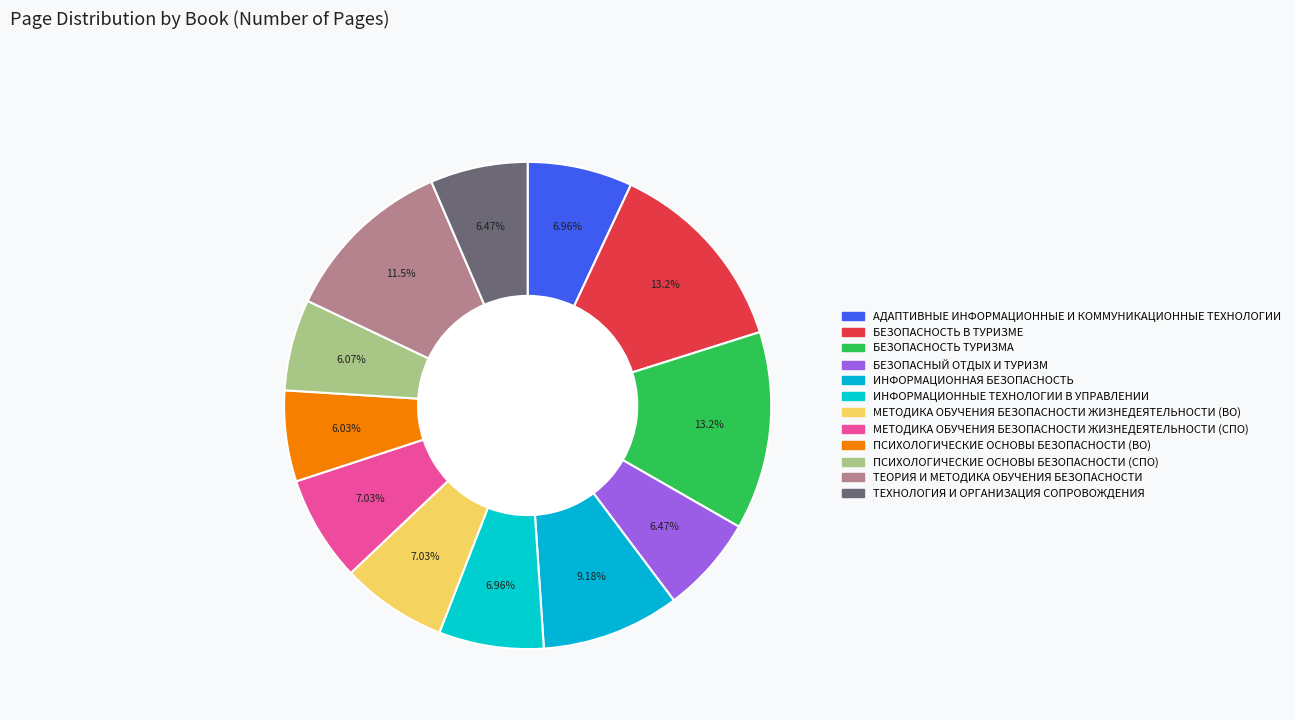

Is it true that ПСИХОЛОГИЧЕСКИЕ ОСНОВЫ БЕЗОПАСНОСТИ (ВО) is 1% of the pie?

False